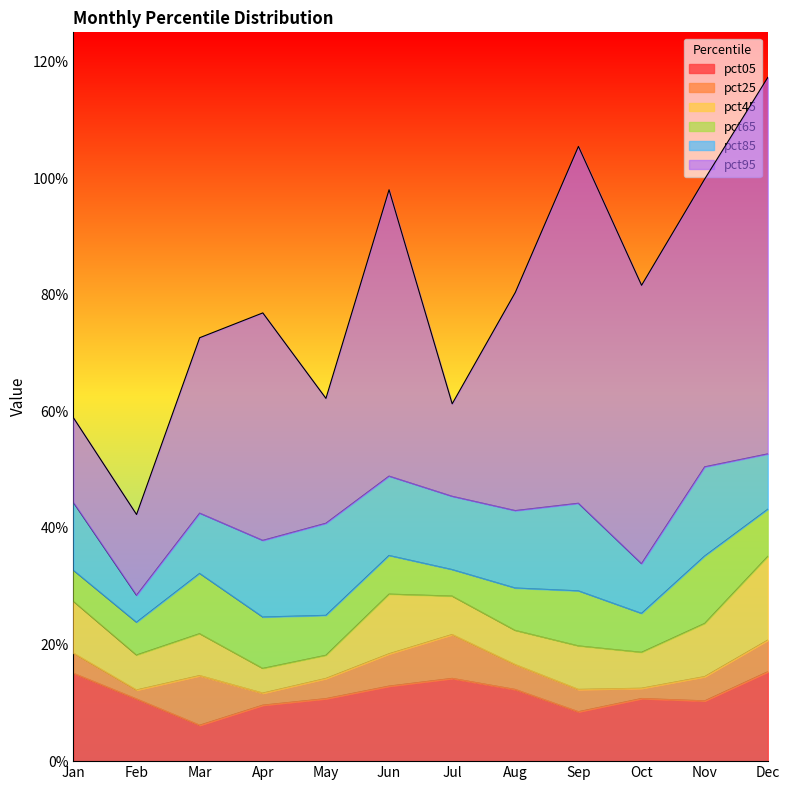

True or false: pct85 has a value of 0.6 at Oct.

False